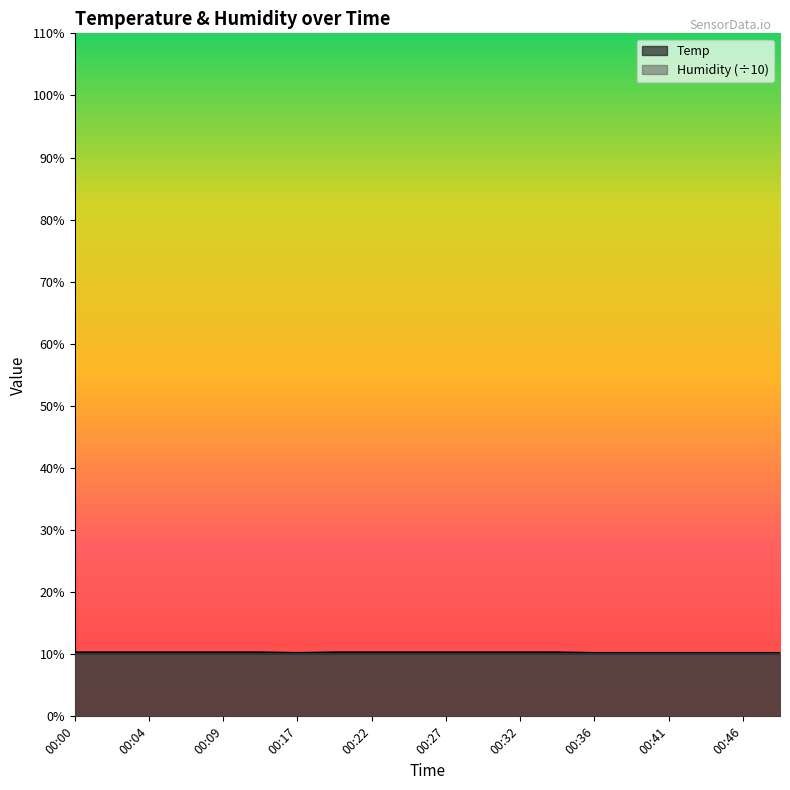

What is the smallest value displayed?

10.0